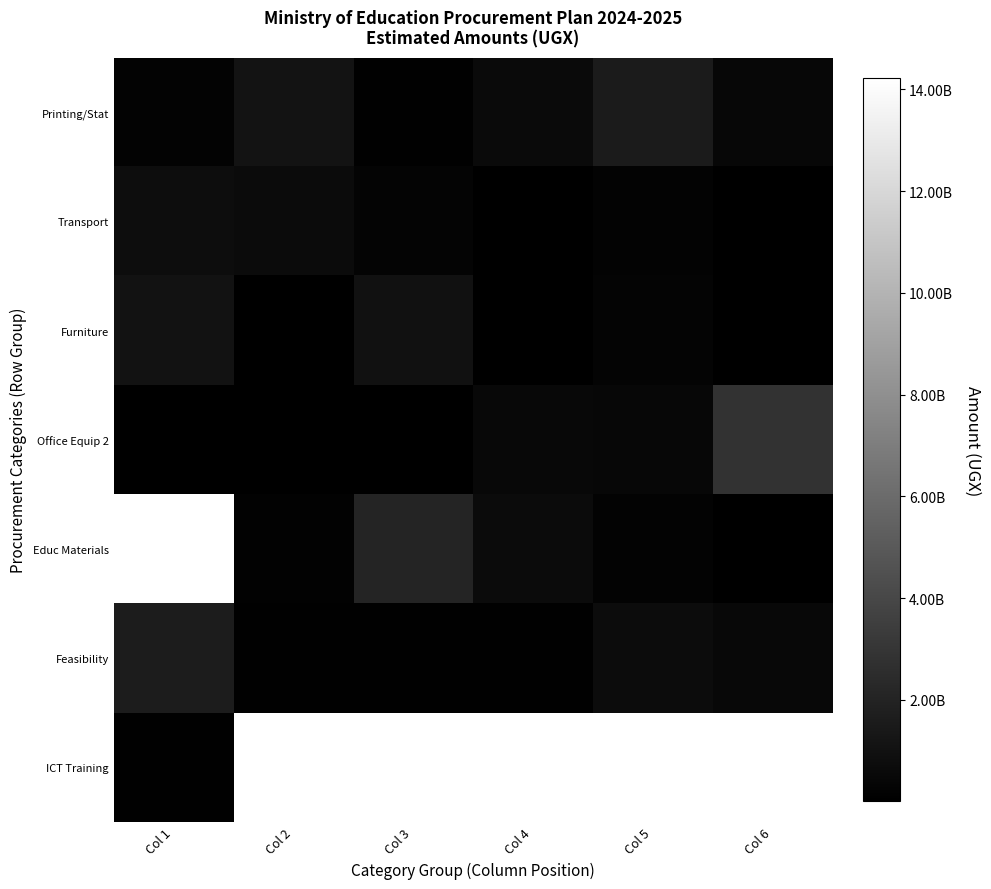

Rank the categories by Office Equip 2 value from highest to lowest.

Col 6, Col 4, Col 5, Col 2, Col 1, Col 3